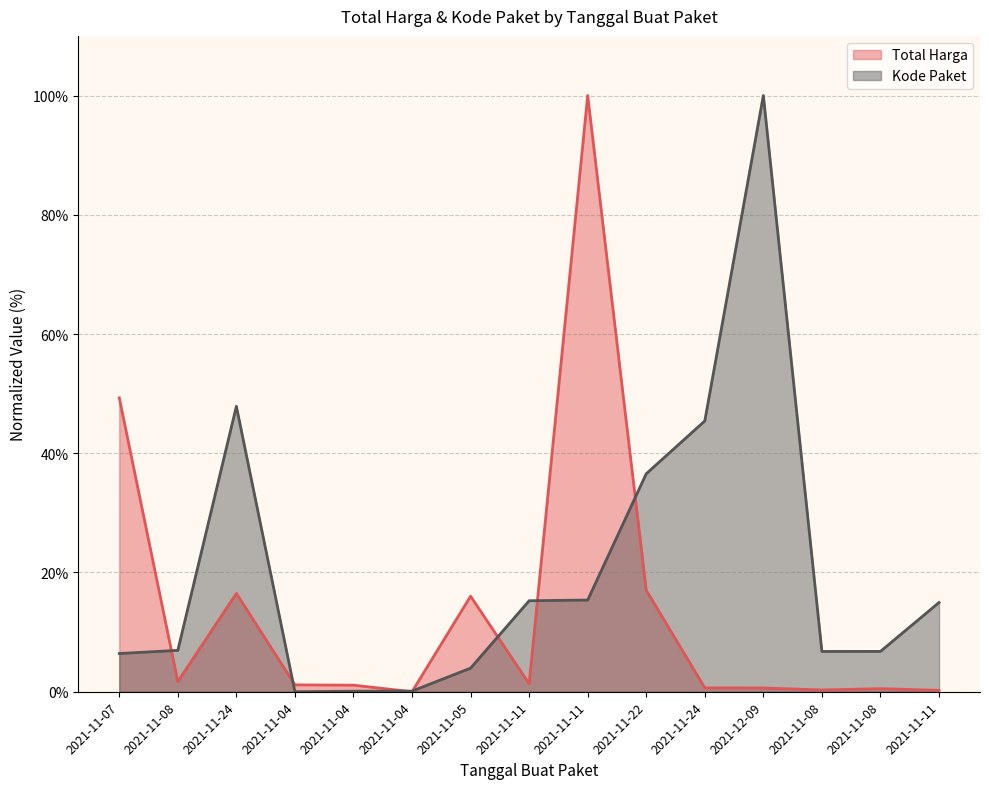

At which category does Kode Paket reach its first local peak?

2021-11-24